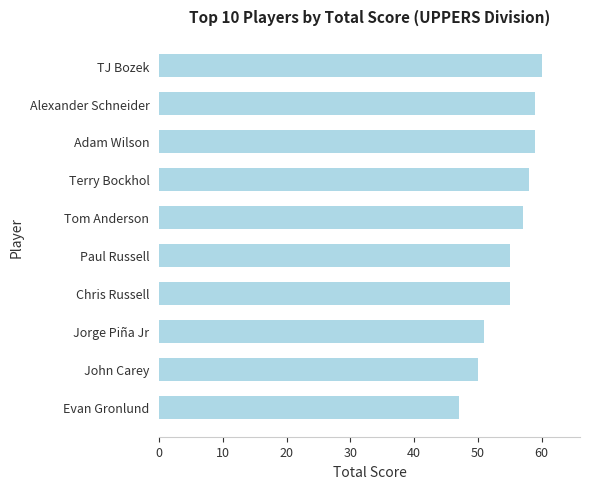

What is the average value?

55